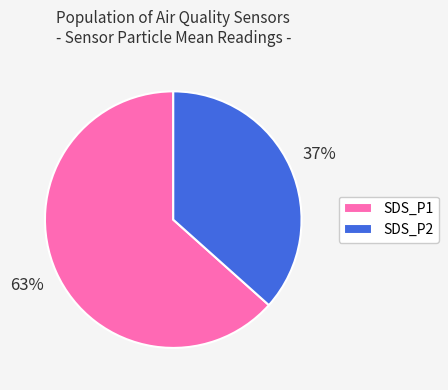

Approximately how many times larger is the value at SDS_P2 compared to SDS_P1?

0.6